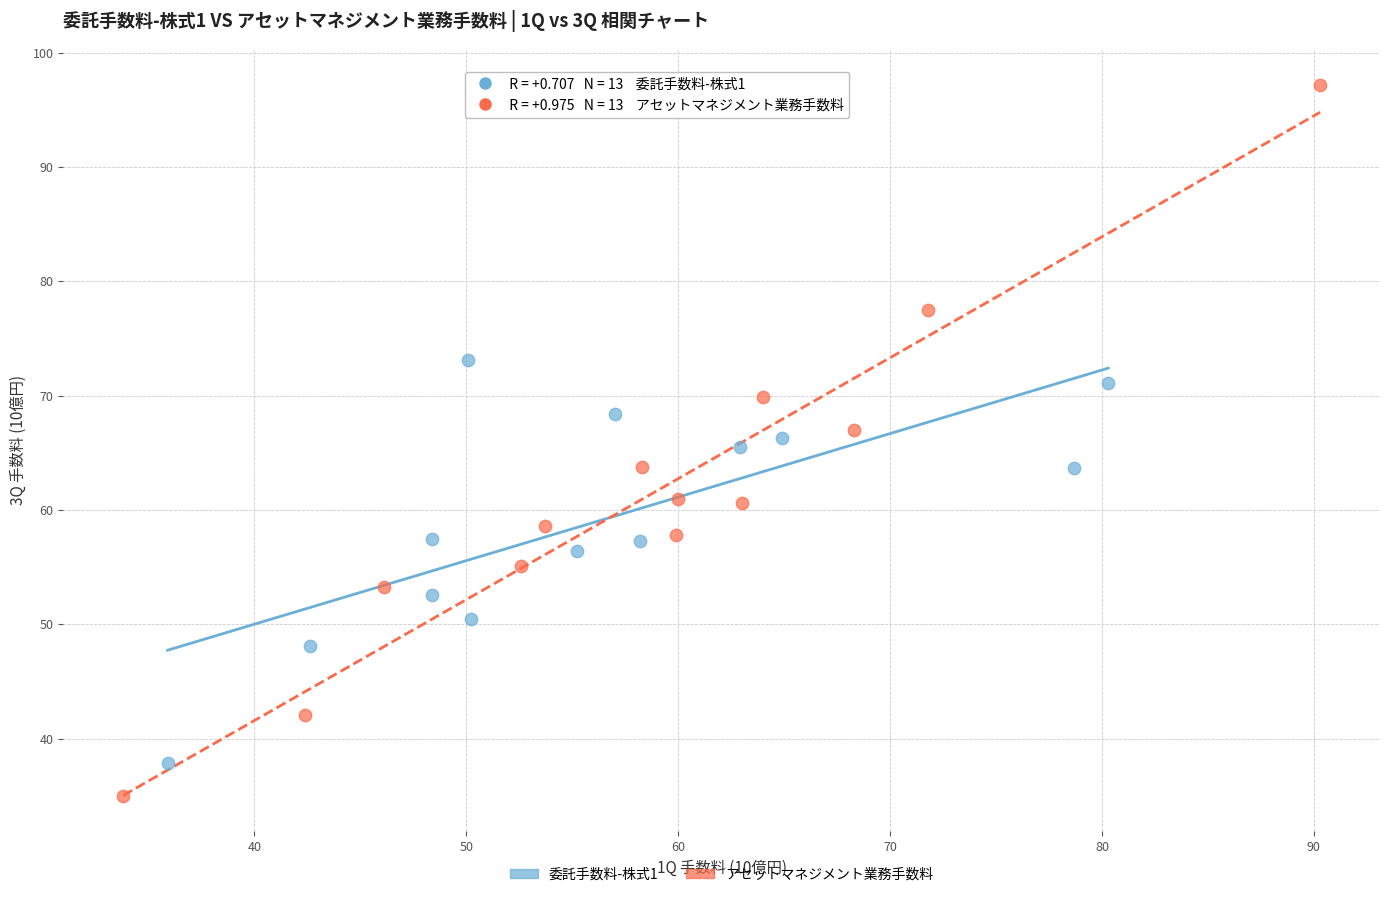

Which series contains the lowest Y value?

アセットマネジメント業務手数料